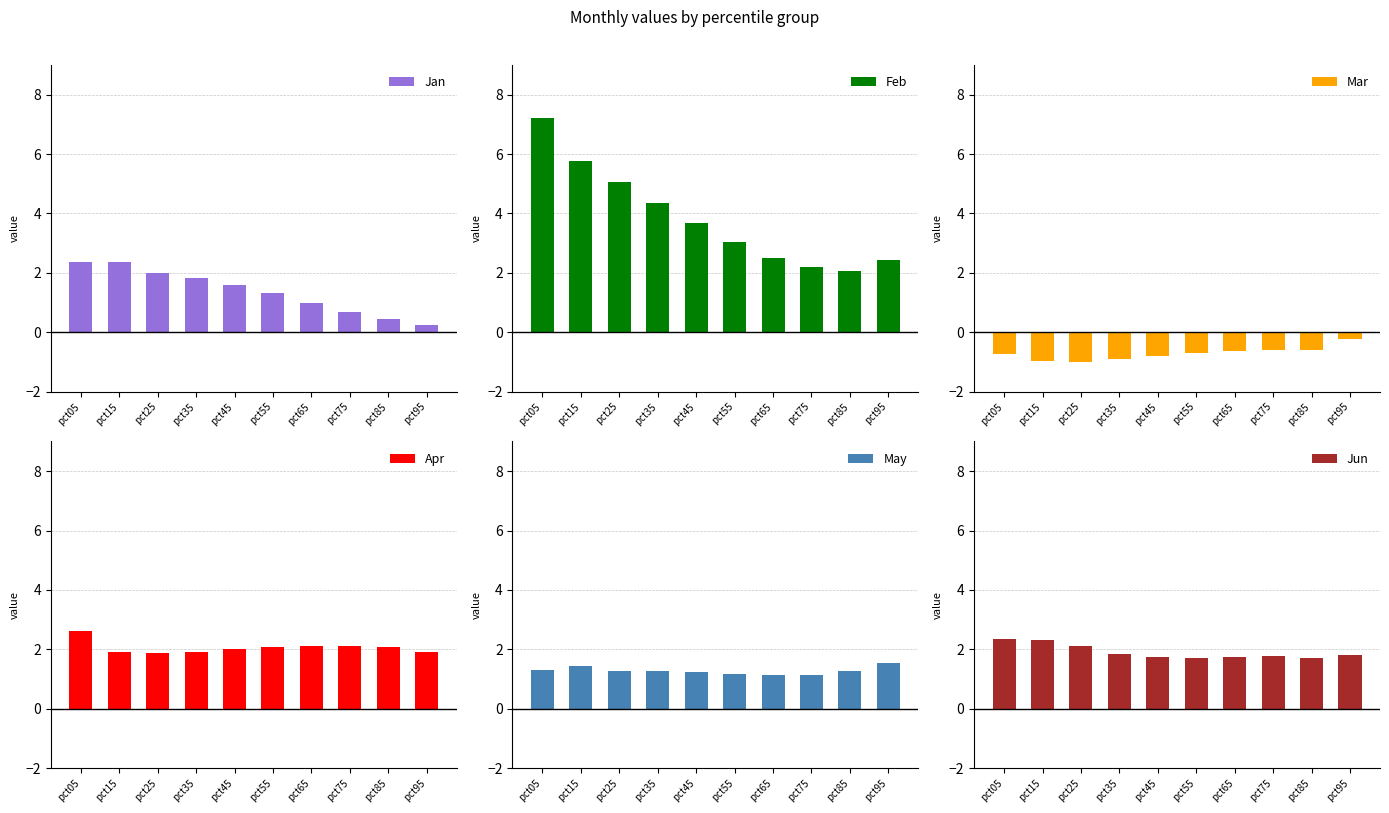

Which series has the widest spread of values?

Feb